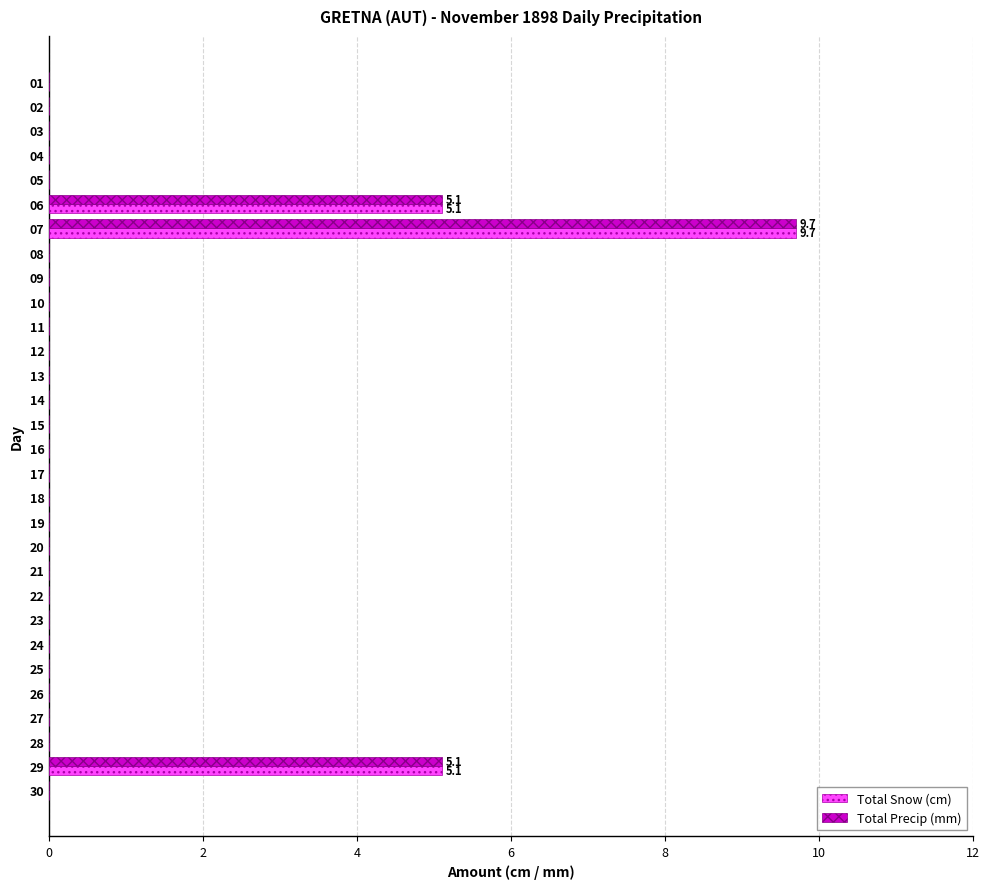

What is the sum of all Total Precip (mm) values?

19.9